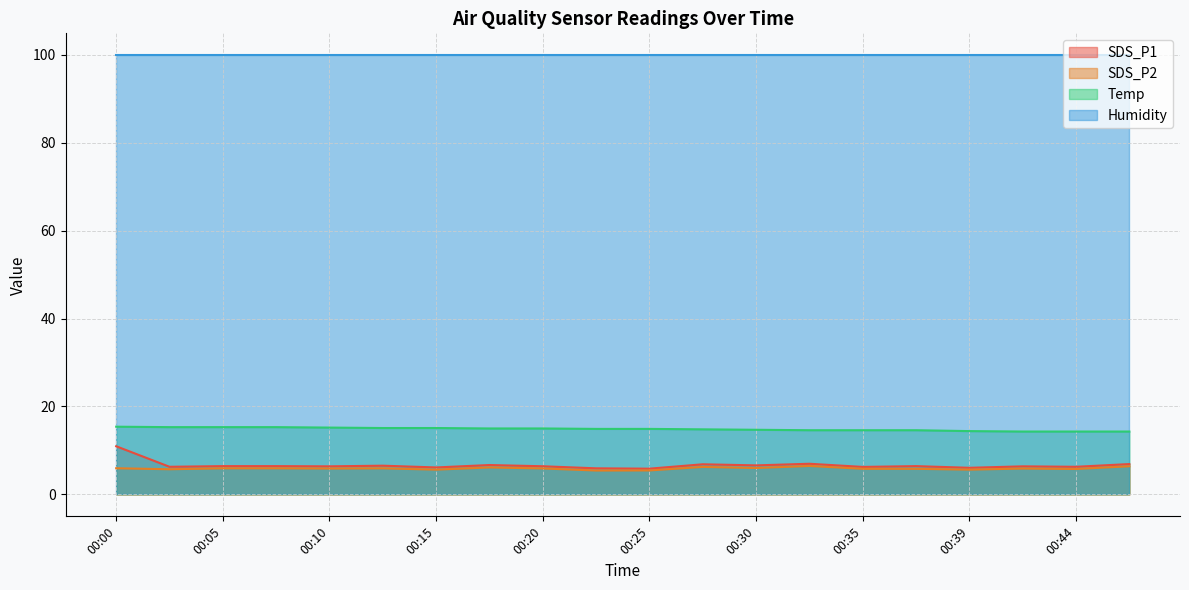

True or false: SDS_P1 and Temp intersect in this chart.

False